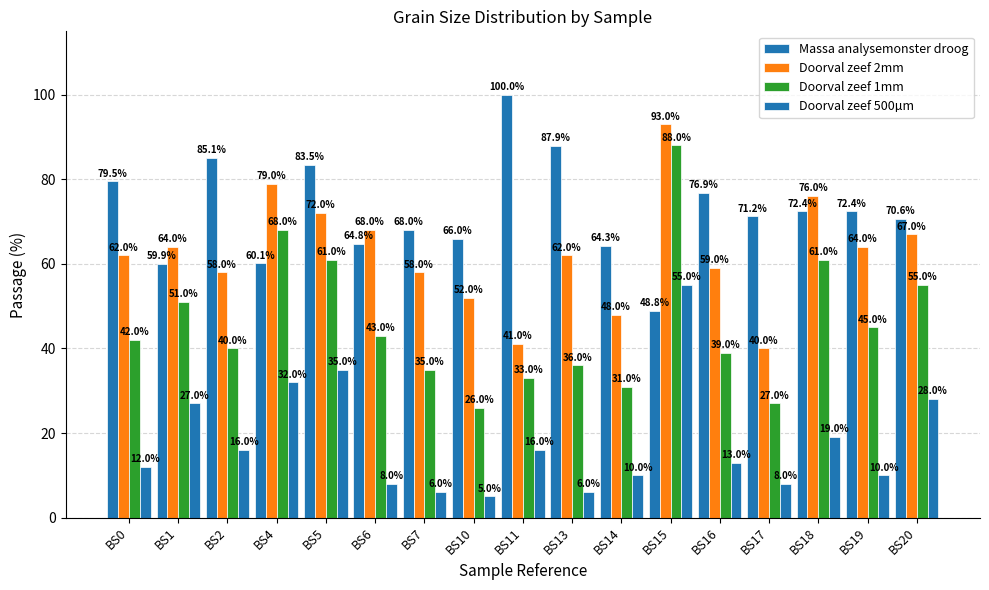

Reading left to right, extract all data points from this chart.

Massa analysemonster droog: BS0=79.5	BS1=59.9	BS2=85.1	BS4=60.1	BS5=83.5	BS6=64.8	BS7=68.0	BS10=66.0	BS11=100.0	BS13=87.9	BS14=64.3	BS15=48.8	BS16=76.9	BS17=71.2	BS18=72.4	BS19=72.4	BS20=70.6
Doorval zeef 2mm: BS0=62.0	BS1=64.0	BS2=58.0	BS4=79.0	BS5=72.0	BS6=68.0	BS7=58.0	BS10=52.0	BS11=41.0	BS13=62.0	BS14=48.0	BS15=93.0	BS16=59.0	BS17=40.0	BS18=76.0	BS19=64.0	BS20=67.0
Doorval zeef 1mm: BS0=42.0	BS1=51.0	BS2=40.0	BS4=68.0	BS5=61.0	BS6=43.0	BS7=35.0	BS10=26.0	BS11=33.0	BS13=36.0	BS14=31.0	BS15=88.0	BS16=39.0	BS17=27.0	BS18=61.0	BS19=45.0	BS20=55.0
Doorval zeef 500µm: BS0=12.0	BS1=27.0	BS2=16.0	BS4=32.0	BS5=35.0	BS6=8.0	BS7=6.0	BS10=5.0	BS11=16.0	BS13=6.0	BS14=10.0	BS15=55.0	BS16=13.0	BS17=8.0	BS18=19.0	BS19=10.0	BS20=28.0